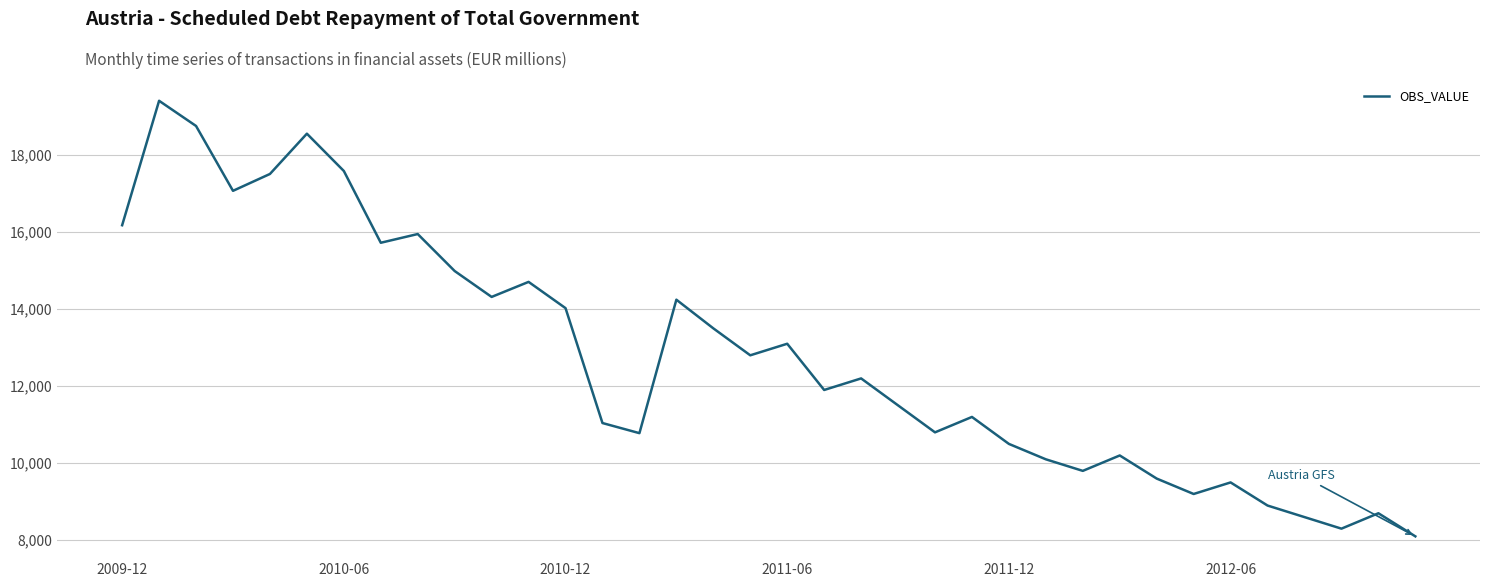

What is the smallest value displayed?

8100.0